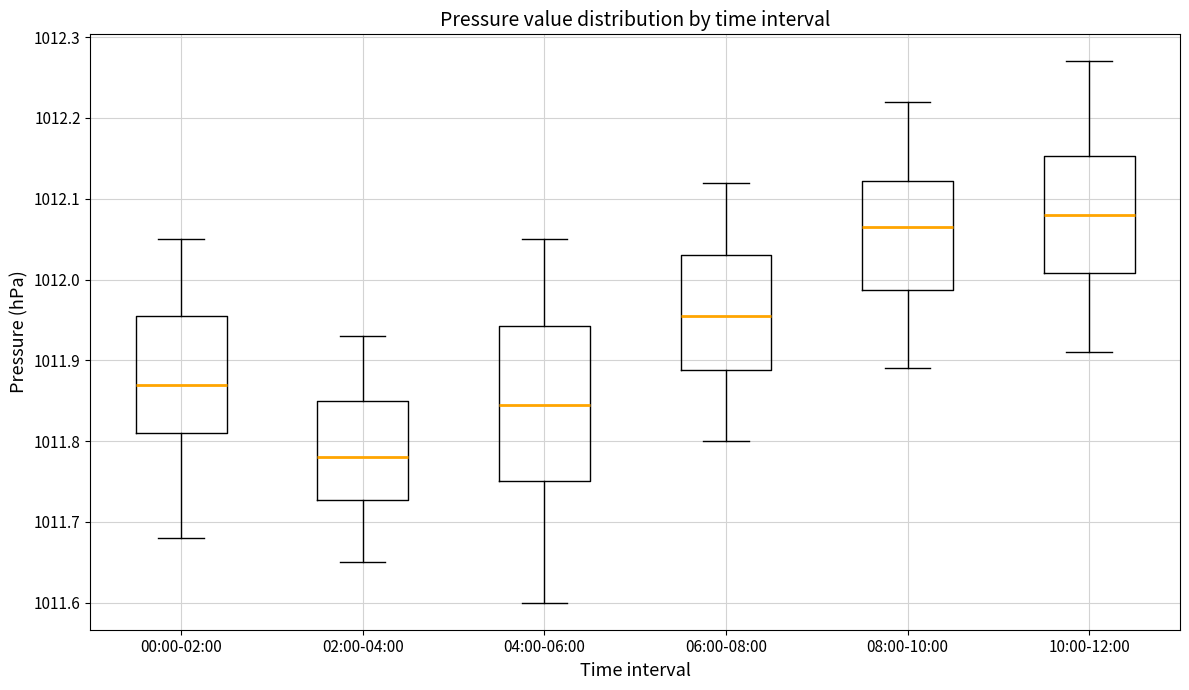

Which box is the tallest, from its lower edge to its upper edge?

04:00-06:00